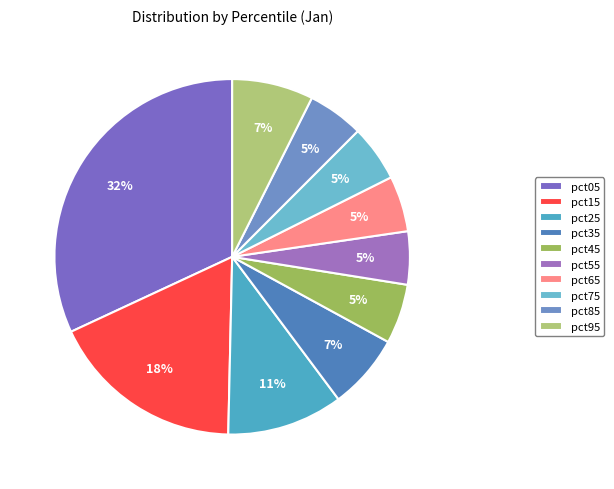

How many segments does this pie chart have?

10